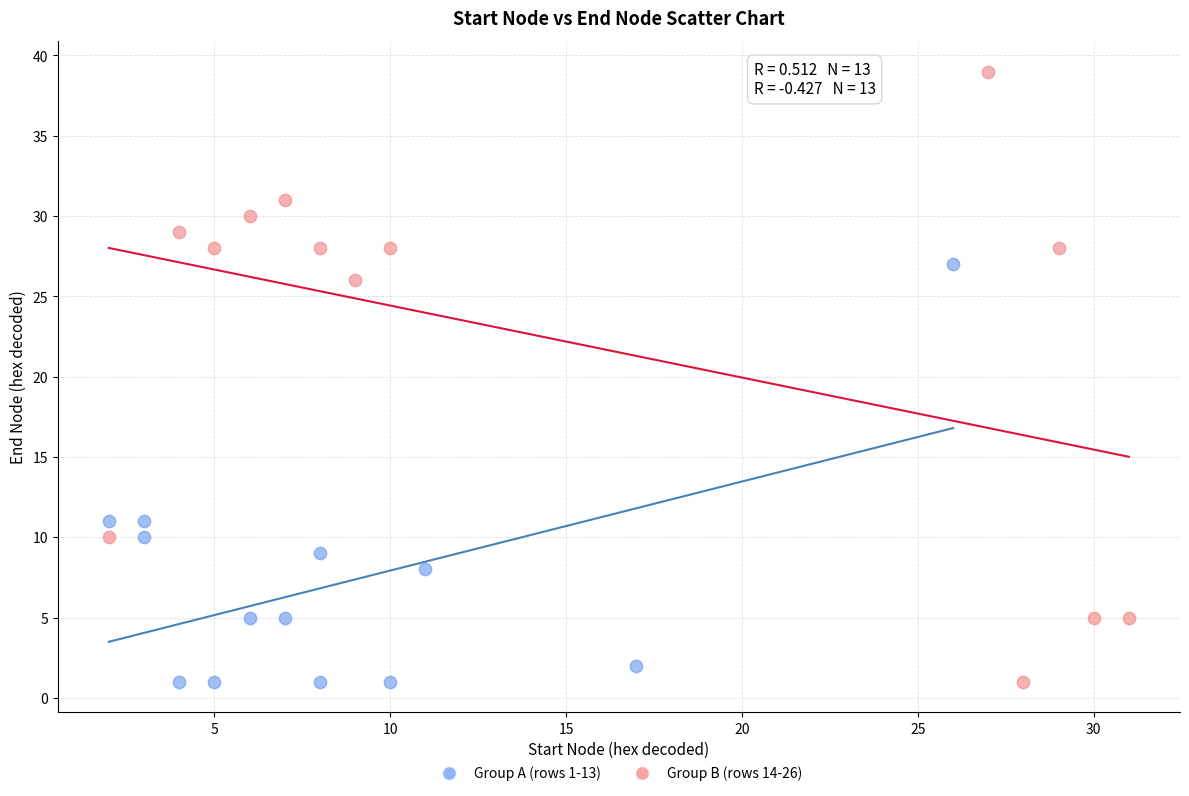

Which series reaches the maximum Y coordinate?

Group B (rows 14-26)